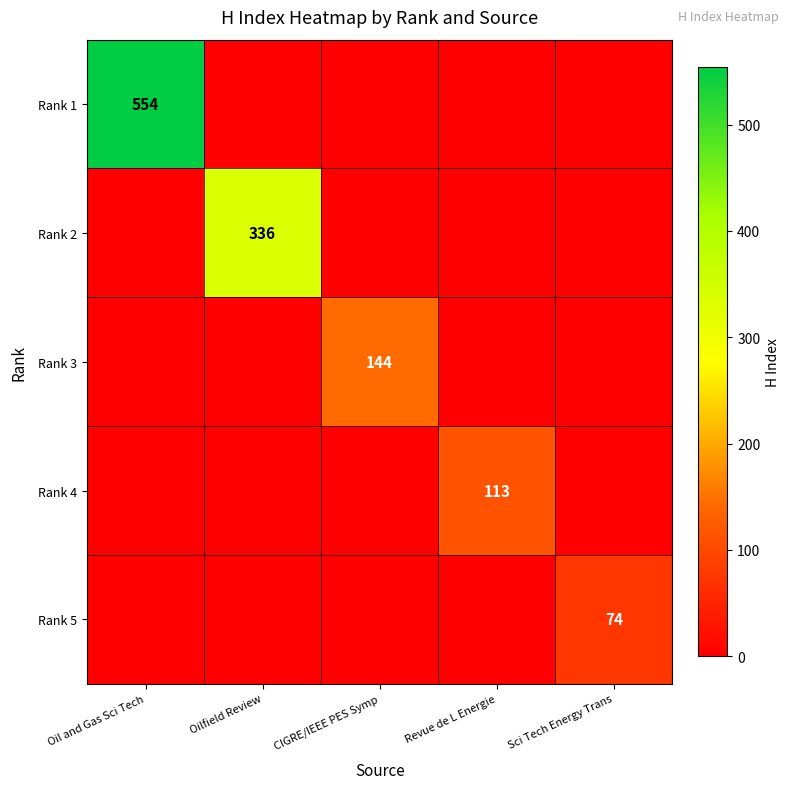

What is the difference between the maximum and second lowest values in the Rank 1 series?

554